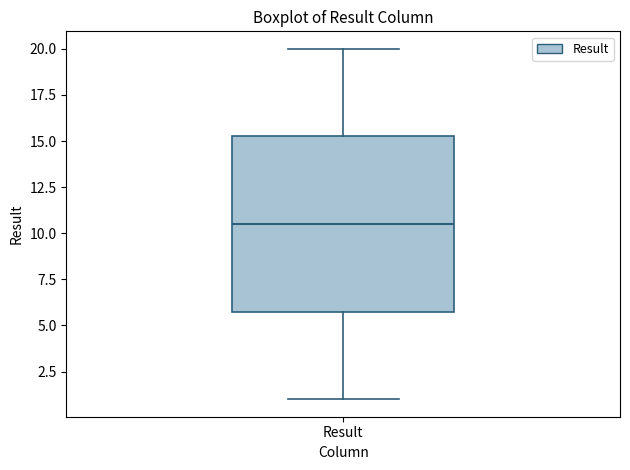

Read this box plot against the y-axis: the position of the median line, the range covered by the box, and the ends of both whiskers. The values are not printed on the chart, so give them approximately, as read against the axis.

median 10.5, box 6.0 to 15.5, whiskers 1.0 to 20.0